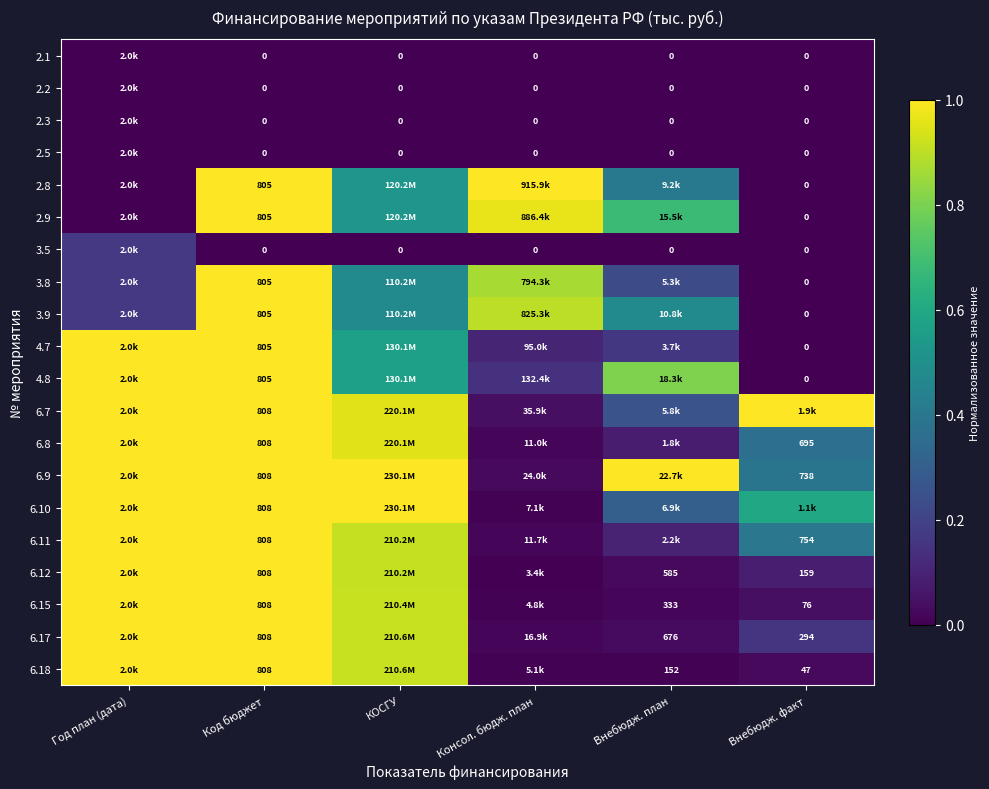

At which label is 4.7 closest to 0?

Внебюдж. факт